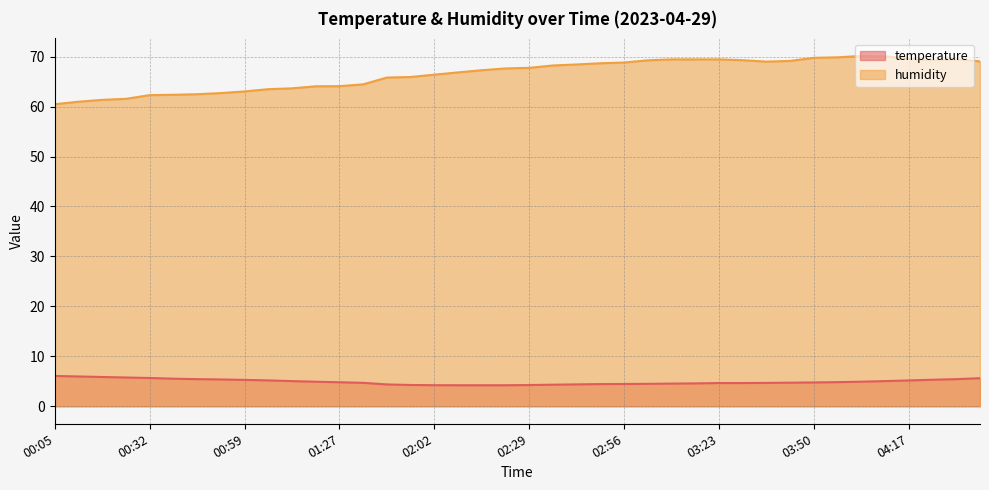

Reading left to right, list all the values displayed in this chart.

temperature: 6.1	6.0	5.9	5.8	5.7	5.5	5.4	5.4	5.3	5.2	5.0	4.9	4.8	4.7	4.4	4.3	4.2	4.2	4.2	4.2	4.2	4.3	4.4	4.4	4.5	4.5	4.5	4.6	4.7	4.7	4.7	4.7	4.8	4.8	4.9	5.0	5.2	5.3	5.4	5.6
humidity: 60.5	61.0	61.4	61.6	62.3	62.4	62.5	62.7	63.0	63.5	63.7	64.1	64.1	64.5	65.8	65.9	66.4	66.8	67.3	67.6	67.8	68.2	68.4	68.7	68.8	69.3	69.5	69.5	69.5	69.3	69.0	69.2	69.8	69.9	70.2	70.1	69.5	69.3	69.5	69.1